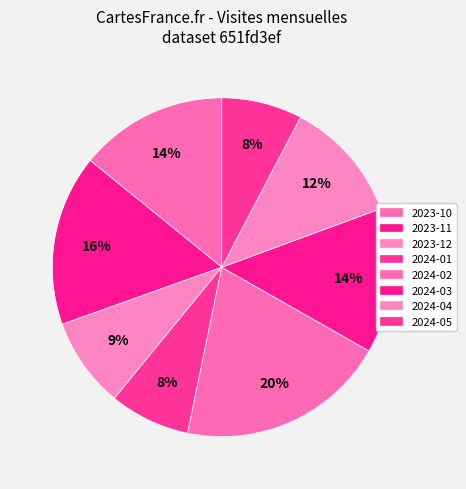

To the nearest percent, what portion does 2023-10 represent?

14%